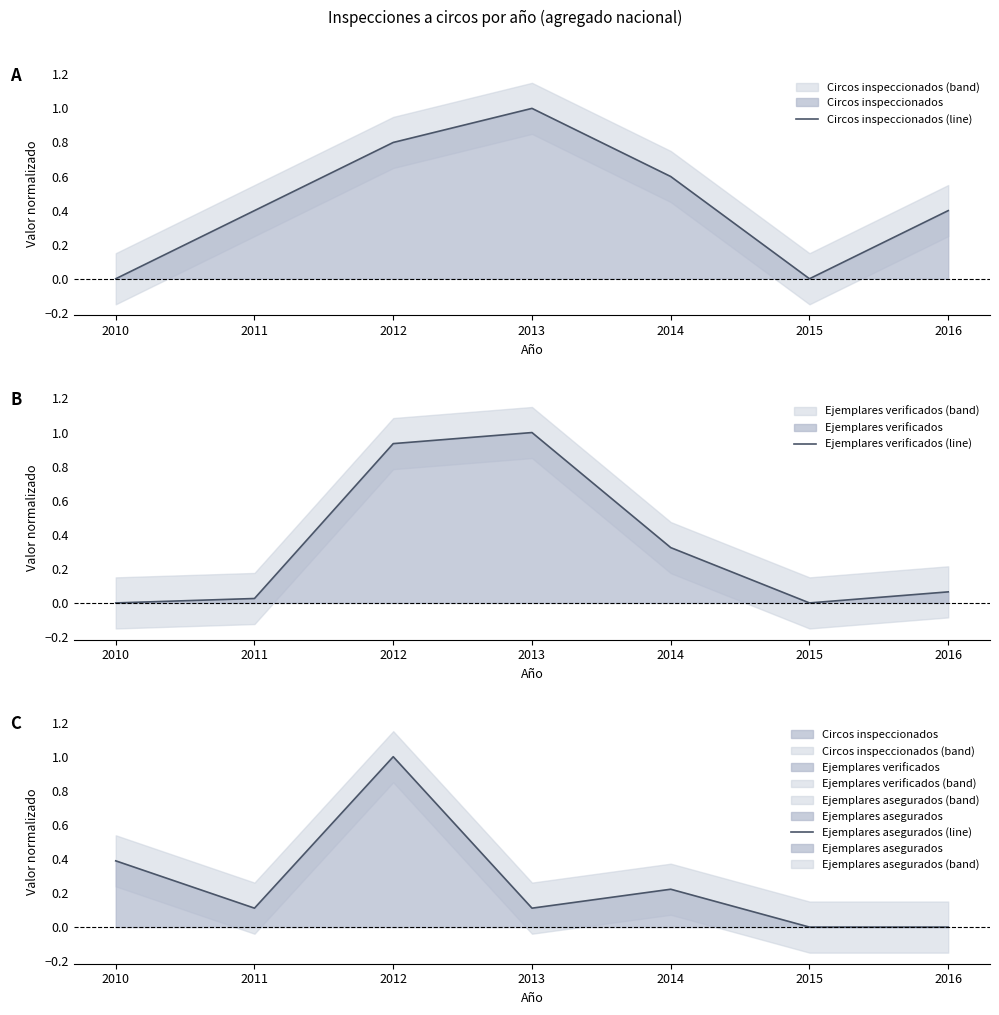

What is the average value of the Ejemplares verificados (line) series?

0.3